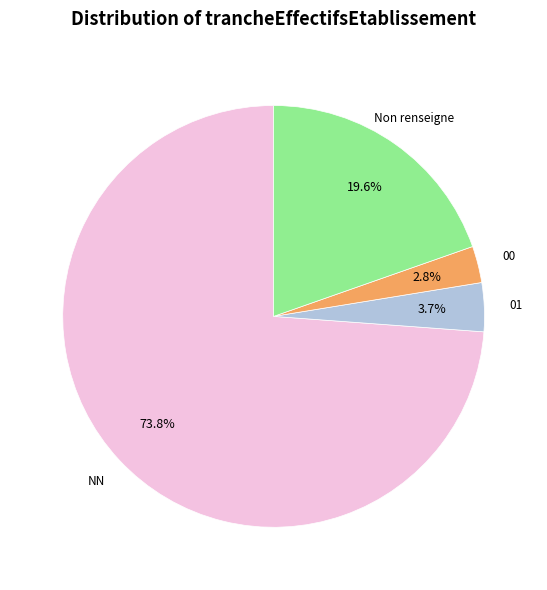

Count the number of slices in the pie.

4